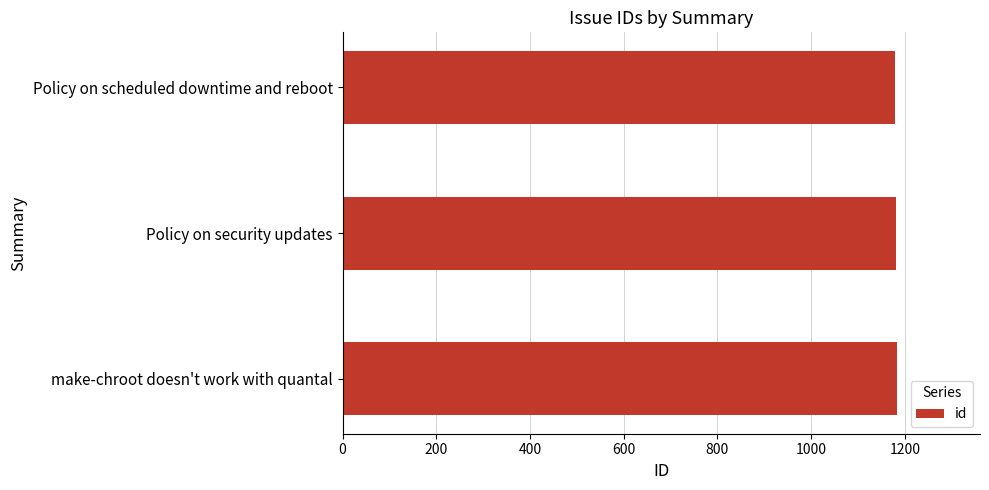

What is the approximate value at Policy on security updates?

1181